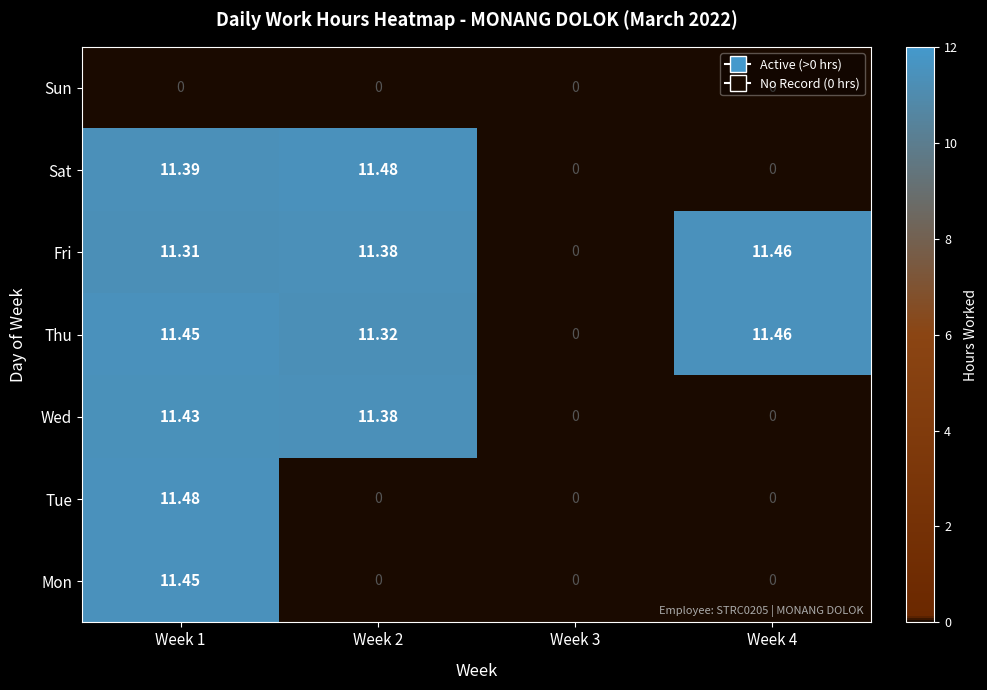

Which series has the largest total across all categories?

Thu